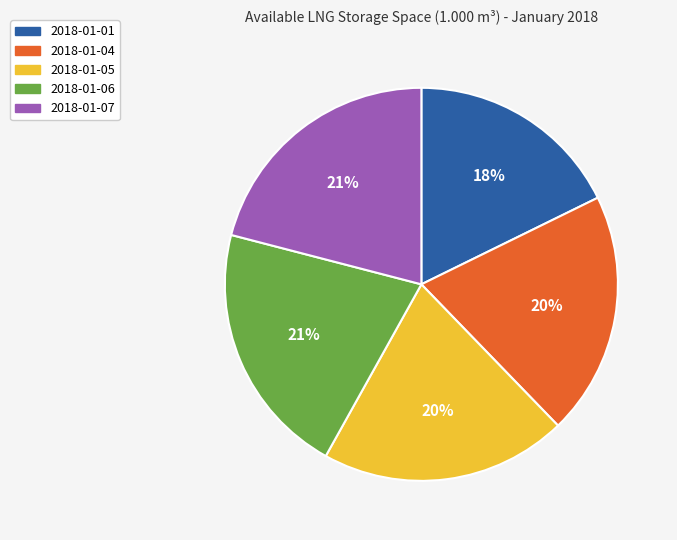

Is the sum of 2018-01-06 and 2018-01-04 greater than half?

No